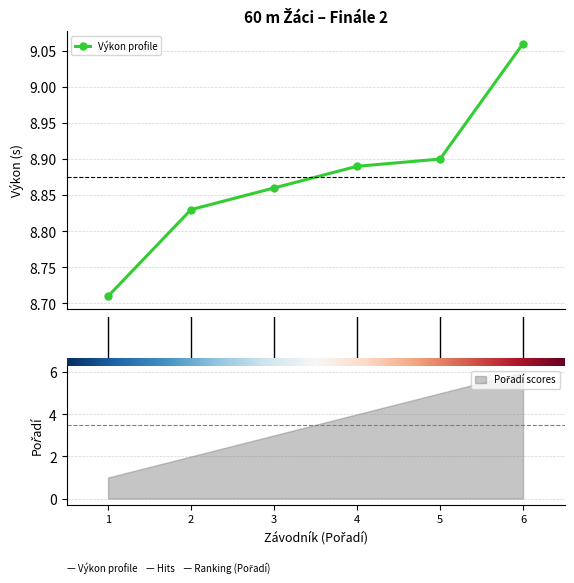

What is the smallest value displayed?

8.7